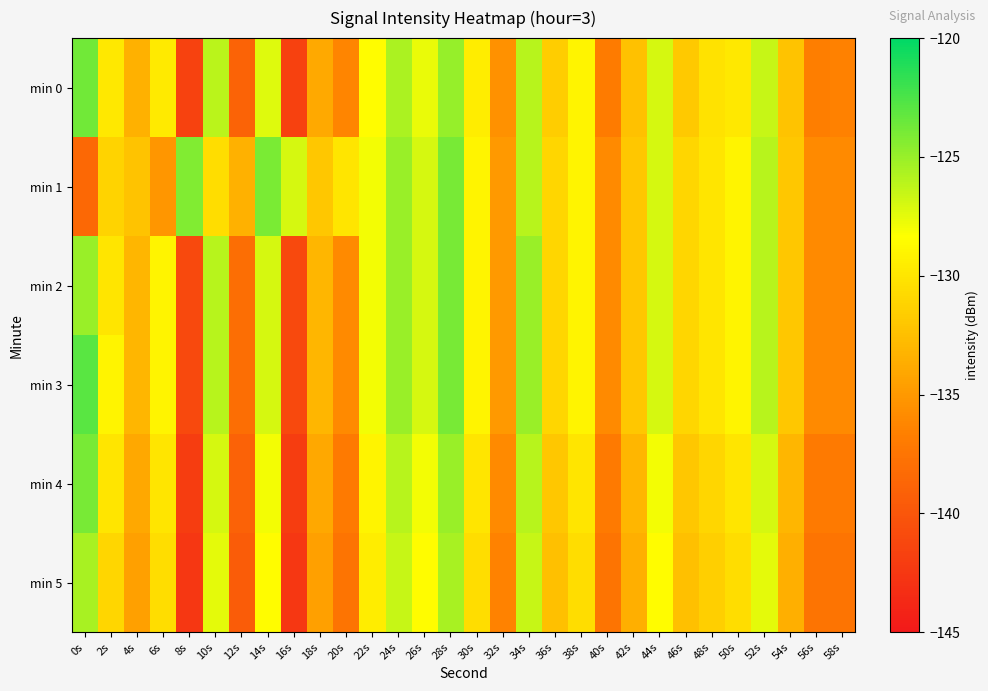

What is the minimum value shown in the chart?

-142.5